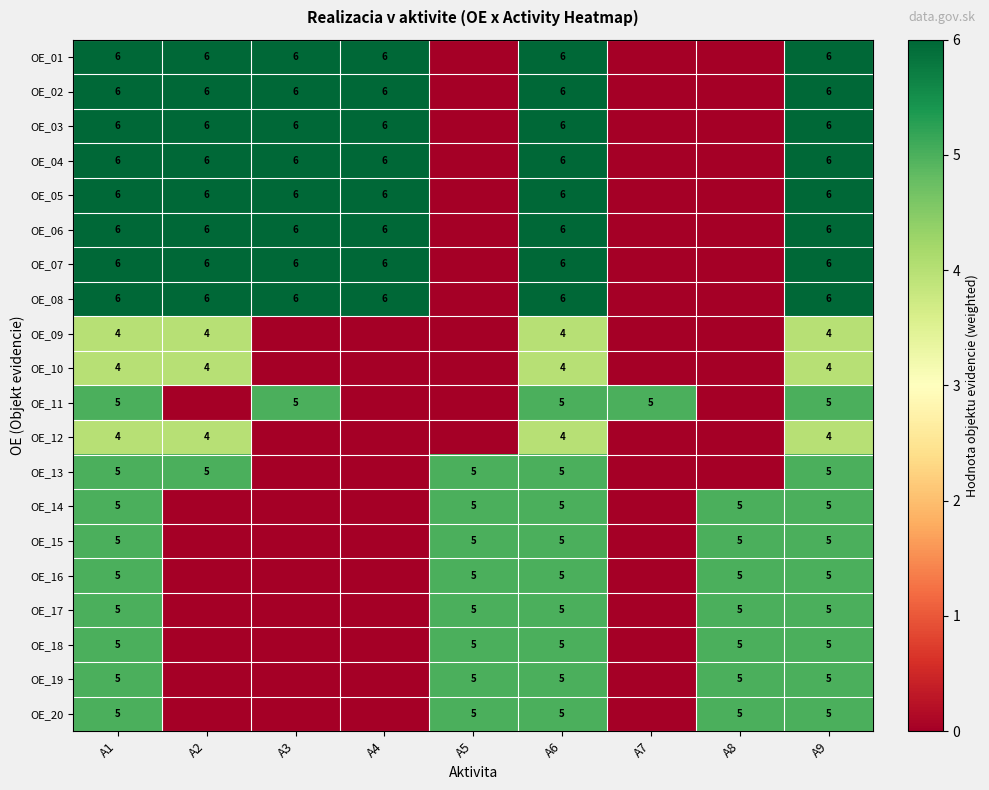

What is the sum of the OE_03 values at A6 and A4?

12